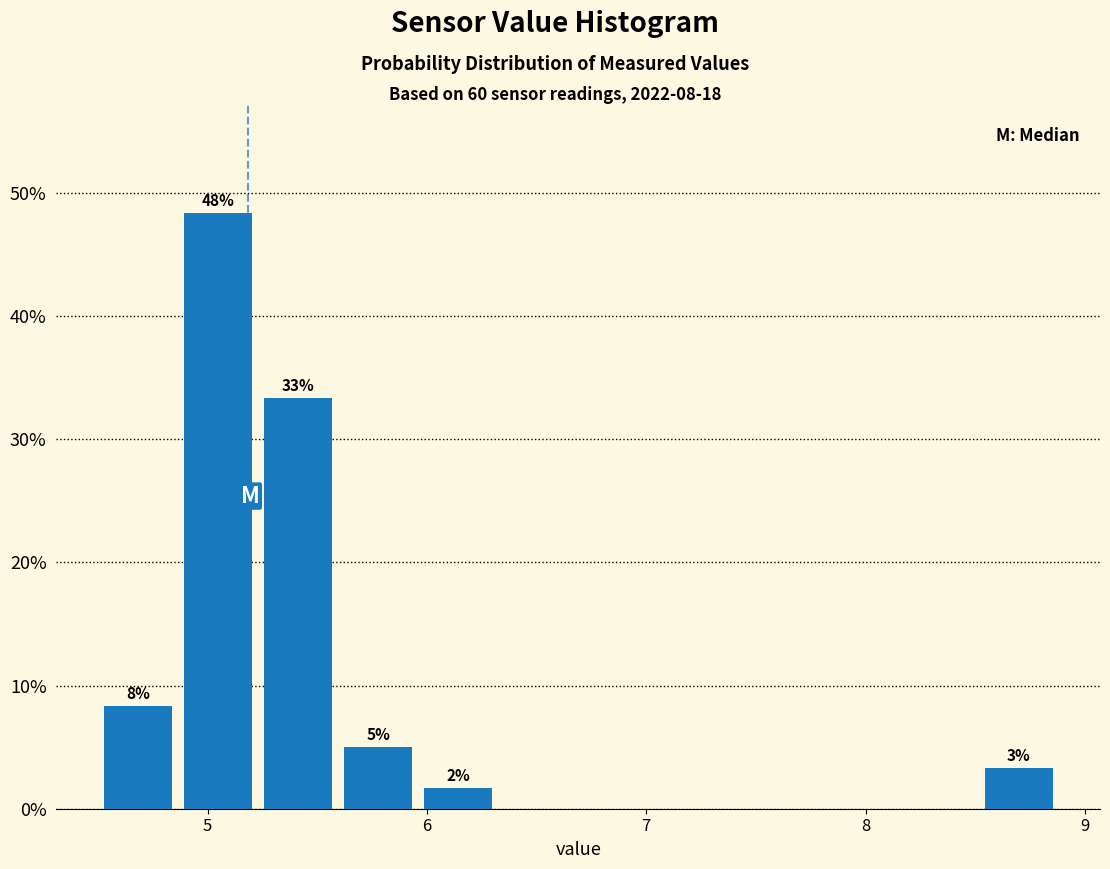

Around what value on the x-axis is the tallest bar? Give the approximate position of its centre, as read against the axis.

5.0